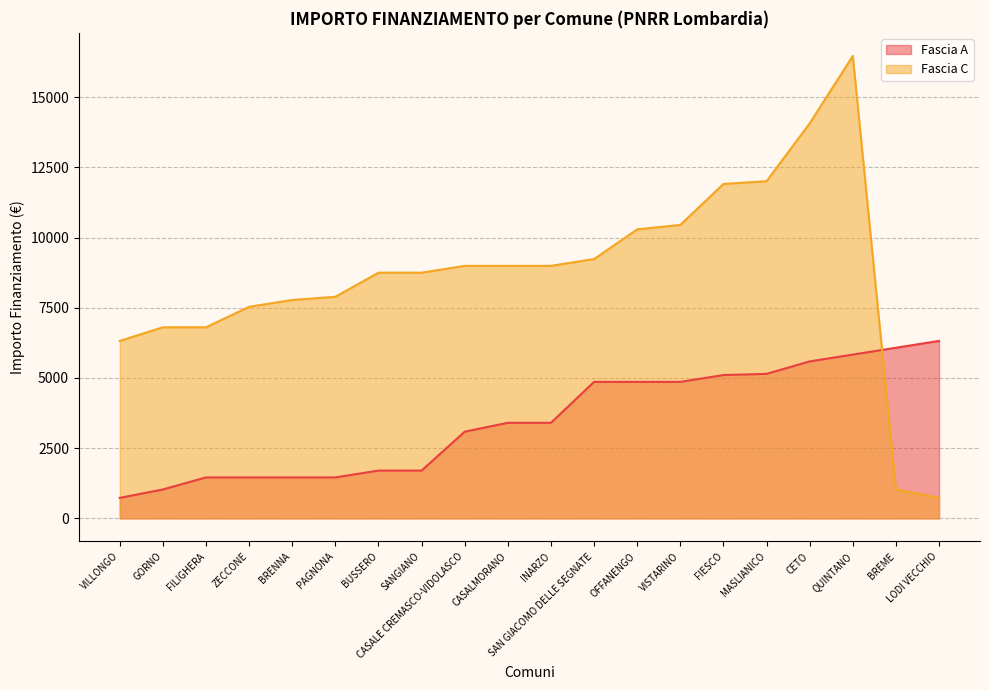

Reading right to left, list all the values displayed in this chart.

Fascia A: LODI VECCHIO=6318	BREME=6075	QUINTANO=5831	CETO=5589	MASLIANICO=5145	FIESCO=5103	VISTARINO=4860	OFFANENGO=4860	SAN GIACOMO DELLE SEGNATE=4860	INARZO=3402	CASALMORANO=3402	CASALE CREMASCO-VIDOLASCO=3087	SANGIANO=1701	BUSSERO=1701	PAGNONA=1458	BRENNA=1458	ZECCONE=1458	FILIGHERA=1458	GORNO=1029	VILLONGO=729
Fascia C: LODI VECCHIO=729	BREME=1029	QUINTANO=16464	CETO=14063	MASLIANICO=12005	FIESCO=11907	VISTARINO=10449	OFFANENGO=10290	SAN GIACOMO DELLE SEGNATE=9234	INARZO=8991	CASALMORANO=8991	CASALE CREMASCO-VIDOLASCO=8991	SANGIANO=8748	BUSSERO=8748	PAGNONA=7889	BRENNA=7776	ZECCONE=7533	FILIGHERA=6804	GORNO=6804	VILLONGO=6318